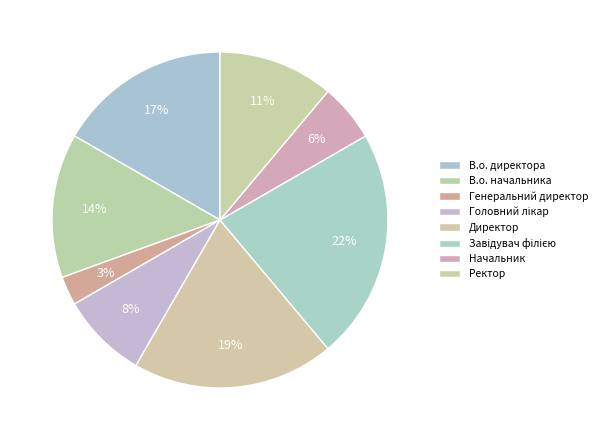

Combined, do Генеральний директор and Завідувач філією account for over 50%?

No